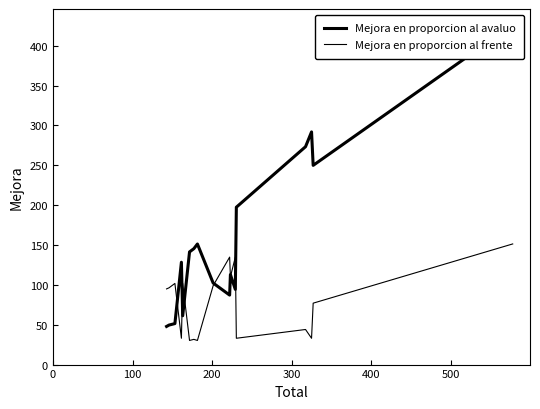

Which series ends up on top after the final intersection of Mejora en proporcion al frente and Mejora en proporcion al avaluo?

Mejora en proporcion al avaluo